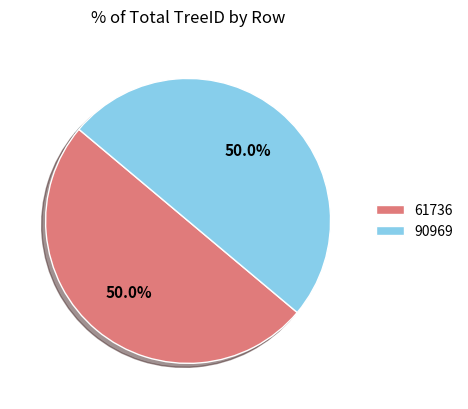

How many segments does this pie chart have?

2